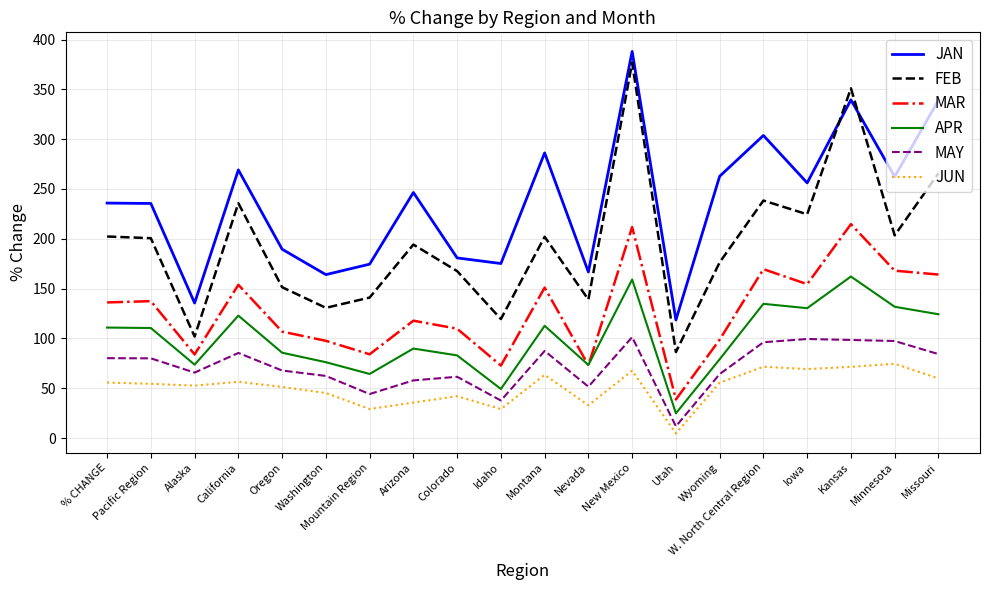

Which category has the lowest value in the JUN series?

Utah